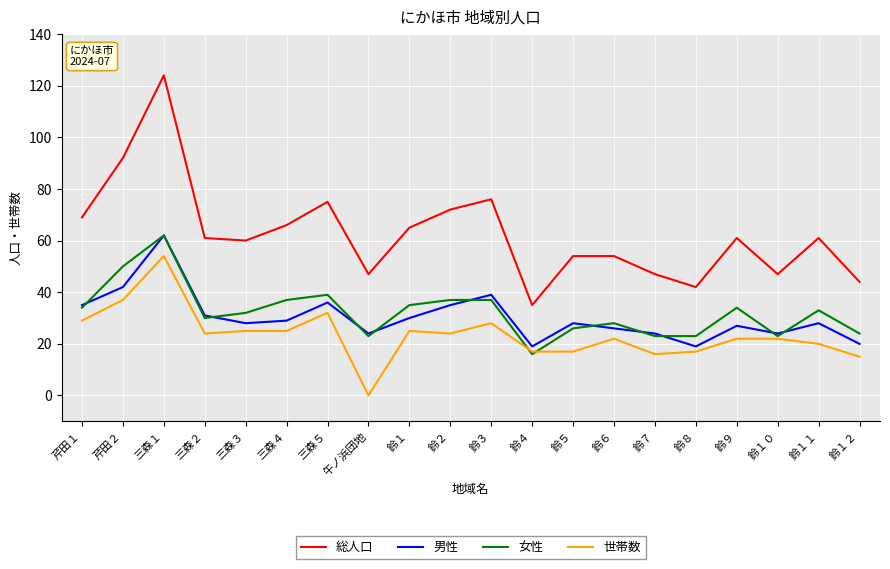

Is the value of 男性 at 鈴６ greater than the value of 総人口 at 芹田２?

No